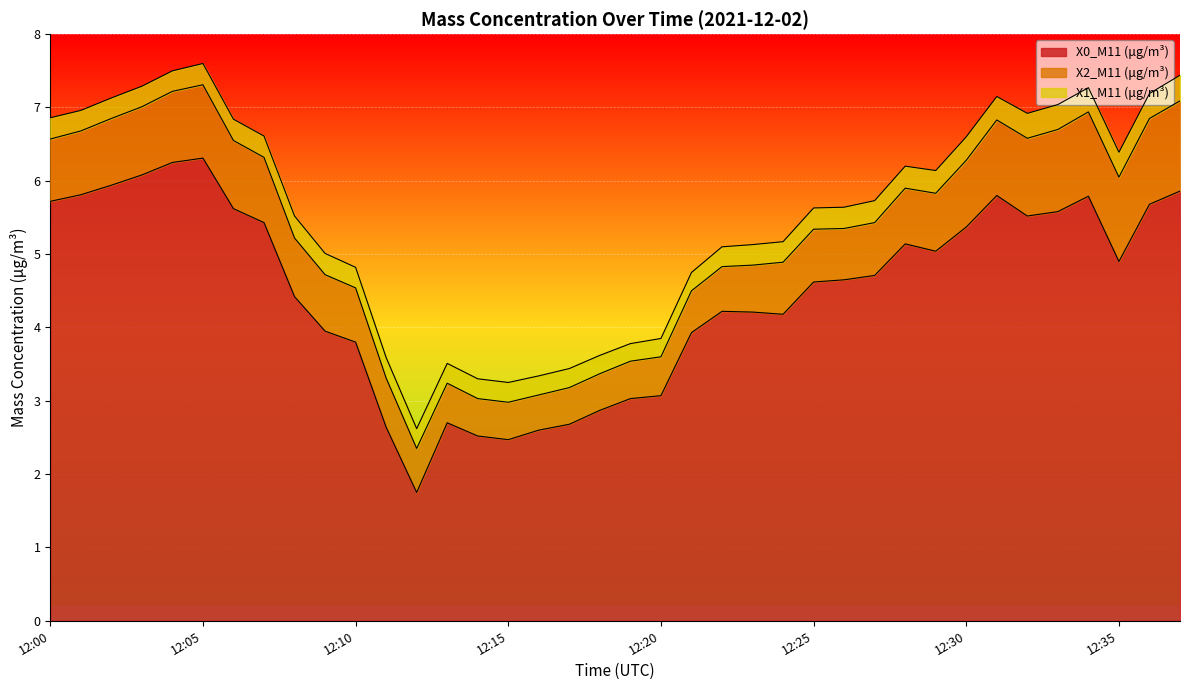

Reading left to right, extract all data points from this chart.

X0_M11 (μg/m³): 5.7	5.8	5.9	6.1	6.2	6.3	5.6	5.4	4.4	4.0	3.8	2.6	1.8	2.7	2.5	2.5	2.6	2.7	2.9	3.0	3.1	3.9	4.2	4.2	4.2	4.6	4.7	4.7	5.1	5.0	5.4	5.8	5.5	5.6	5.8	4.9	5.7	5.9
X2_M11 (μg/m³): 0.8	0.9	0.9	0.9	1.0	1.0	0.9	0.9	0.8	0.8	0.7	0.7	0.6	0.5	0.5	0.5	0.5	0.5	0.5	0.5	0.5	0.6	0.6	0.6	0.7	0.7	0.7	0.7	0.8	0.8	0.9	1.0	1.1	1.1	1.1	1.1	1.2	1.2
X1_M11 (μg/m³): 0.3	0.3	0.3	0.3	0.3	0.3	0.3	0.3	0.3	0.3	0.3	0.3	0.3	0.3	0.3	0.3	0.3	0.3	0.2	0.2	0.2	0.2	0.3	0.3	0.3	0.3	0.3	0.3	0.3	0.3	0.3	0.3	0.3	0.3	0.3	0.3	0.3	0.3